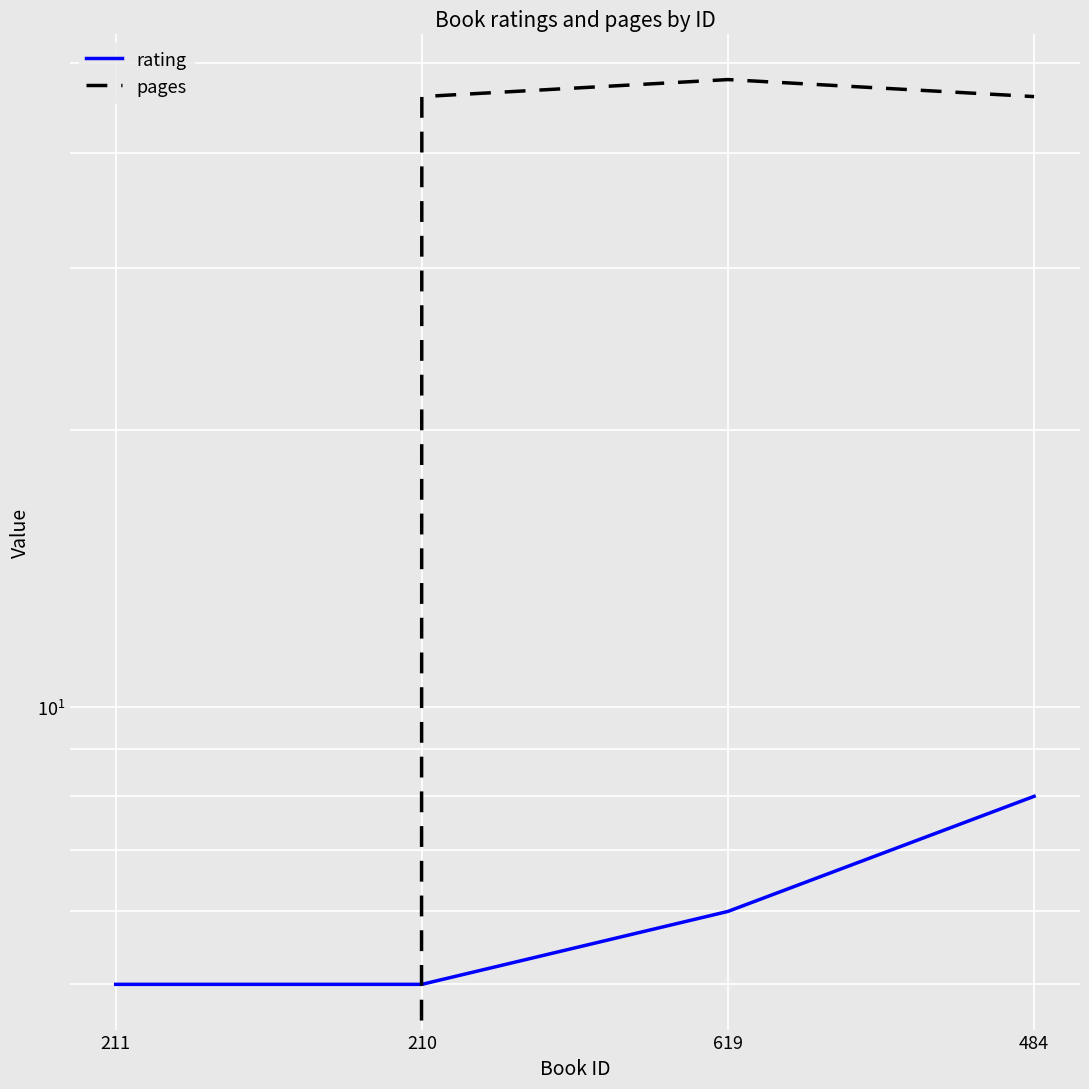

Which label corresponds to the largest value in the chart?

619